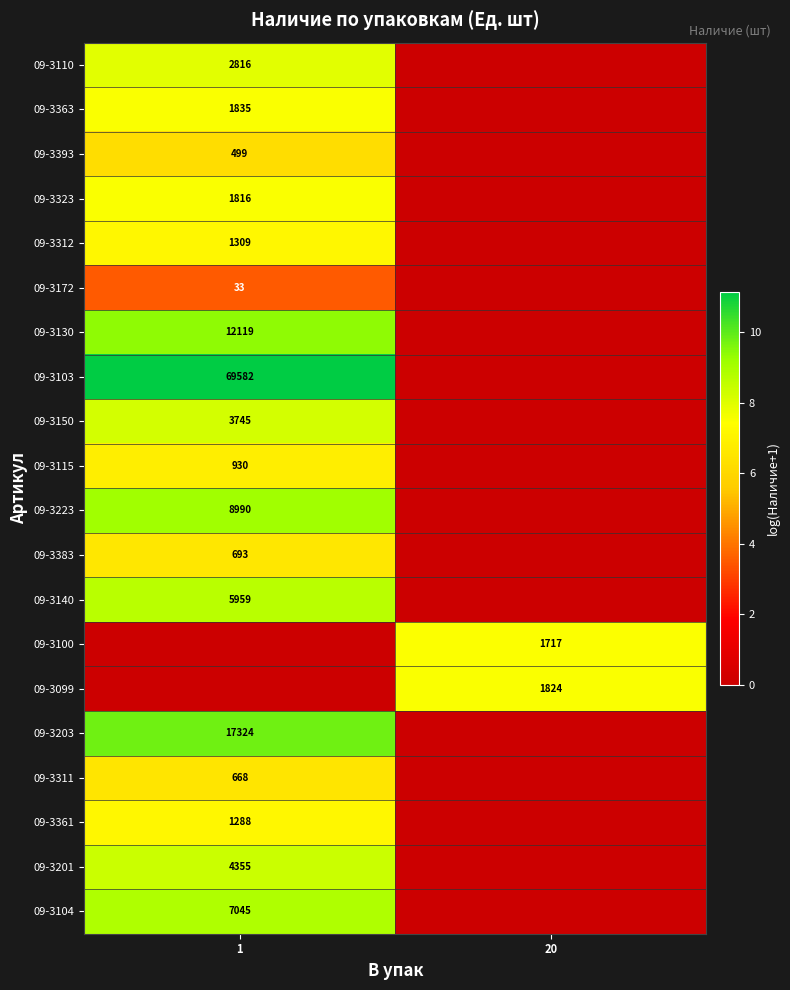

True or false: 09-3312 has a value of 1309 at 1.

True